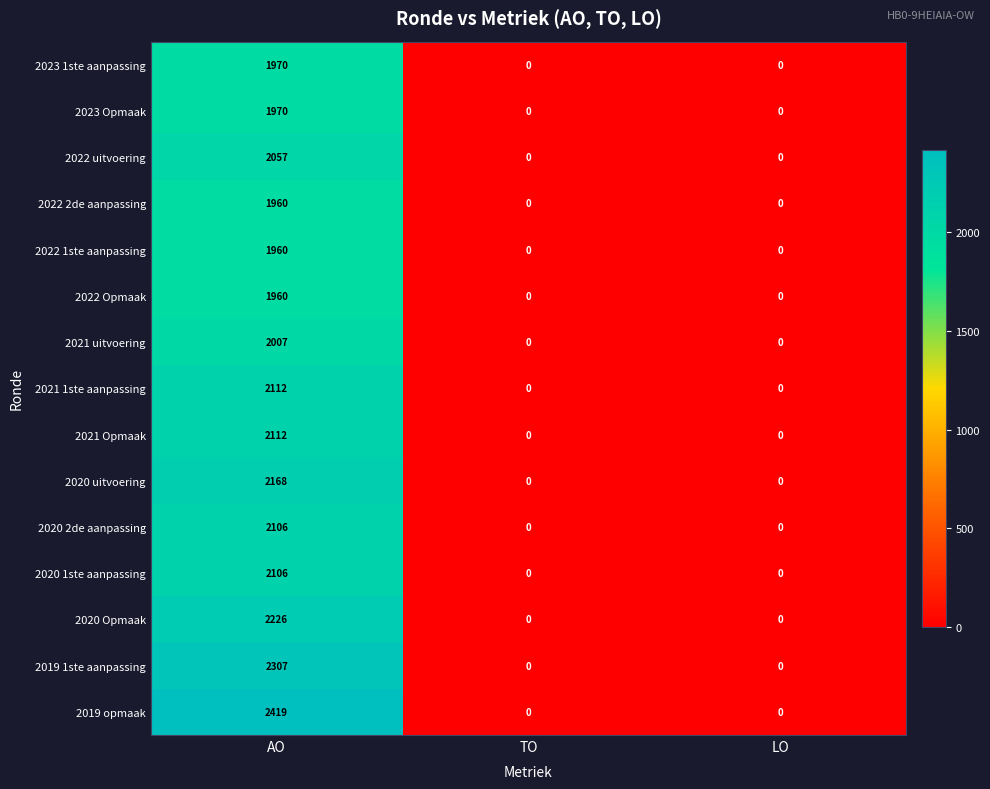

Which series has the largest total across all categories?

2019 opmaak